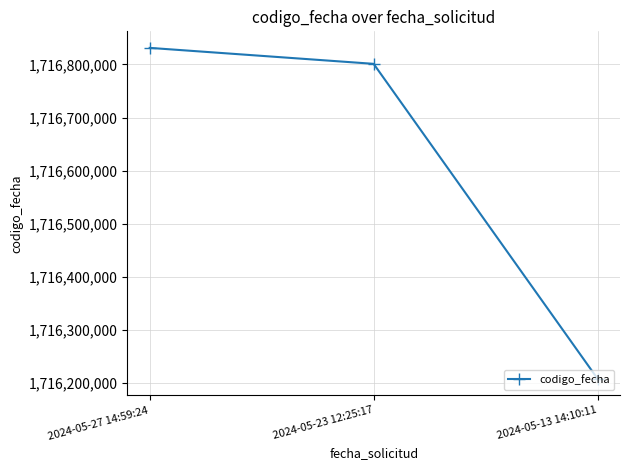

List the labels in order of value, largest first.

2024-05-27 14:59:24, 2024-05-23 12:25:17, 2024-05-13 14:10:11